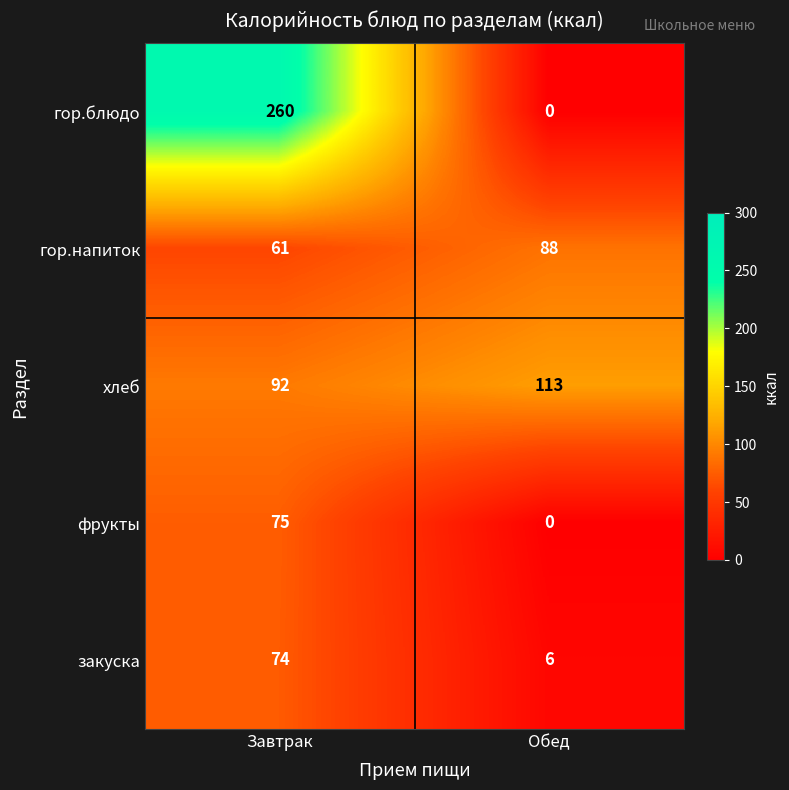

How many data points in хлеб are less than 113?

1